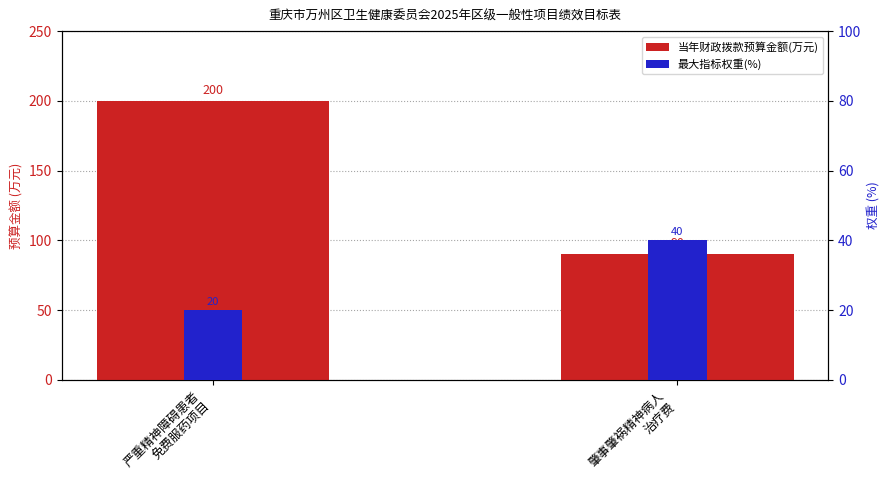

List the series in order of their peak value, lowest first.

指标权重(%), 当年财政拨款预算金额(万元)